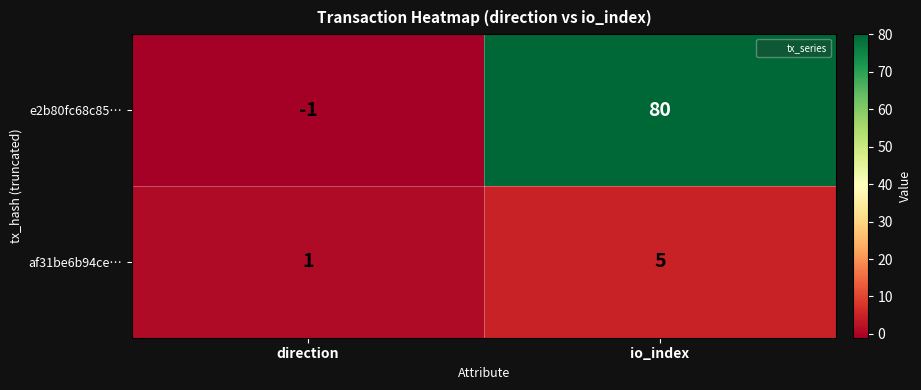

What is the sum of the e2b80fc68c85… values at io_index and direction?

79